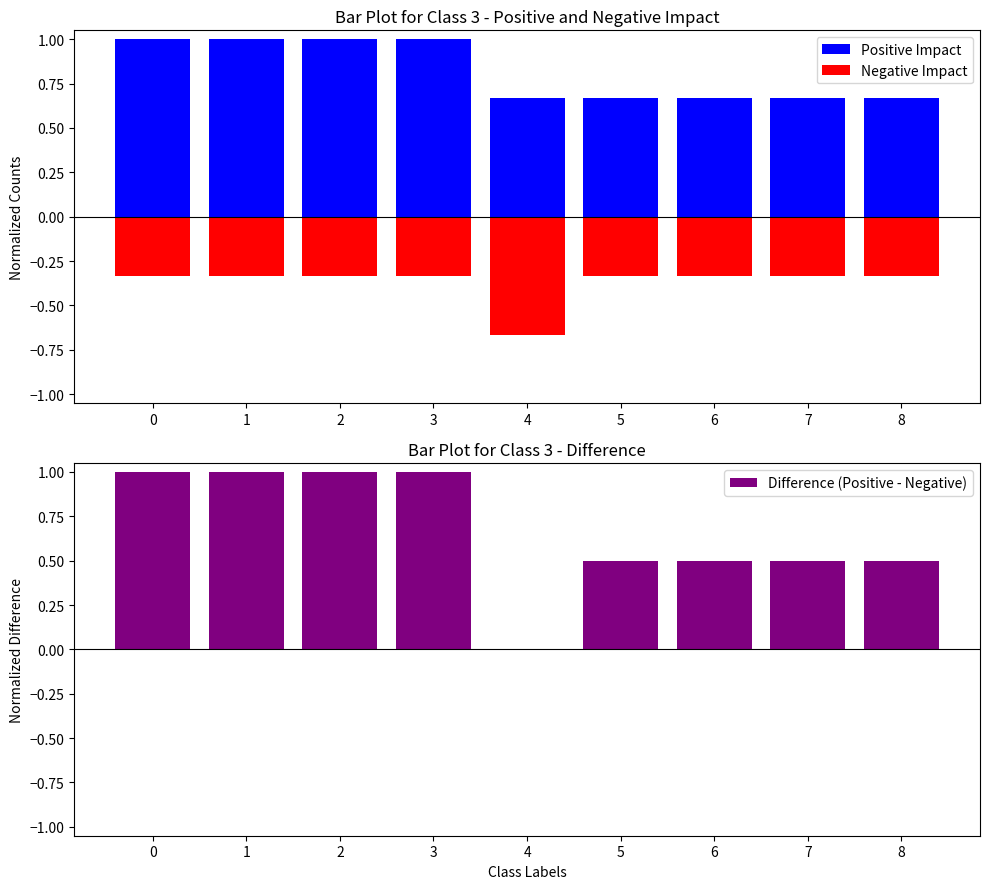

Reading right to left, list all the values displayed in this chart.

Positive Impact: 8=0.7	7=0.7	6=0.7	5=0.7	4=0.7	3=1.0	2=1.0	1=1.0	0=1.0
Negative Impact: 8=-0.3	7=-0.3	6=-0.3	5=-0.3	4=-0.7	3=-0.3	2=-0.3	1=-0.3	0=-0.3
Difference (Positive - Negative): 8=0.5	7=0.5	6=0.5	5=0.5	4=0.0	3=1.0	2=1.0	1=1.0	0=1.0